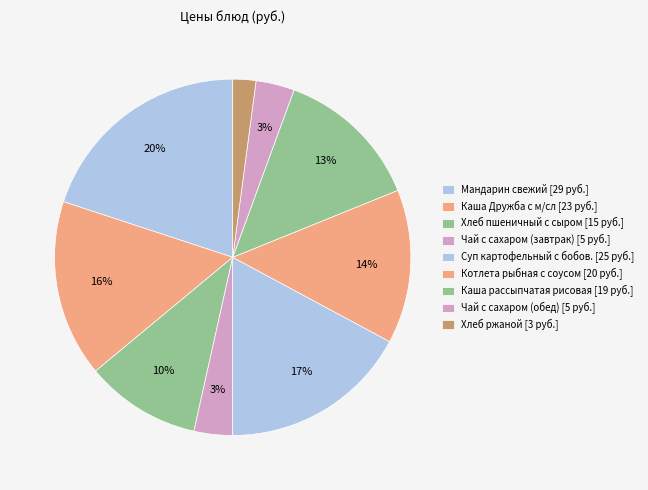

Count the number of slices in the pie.

9